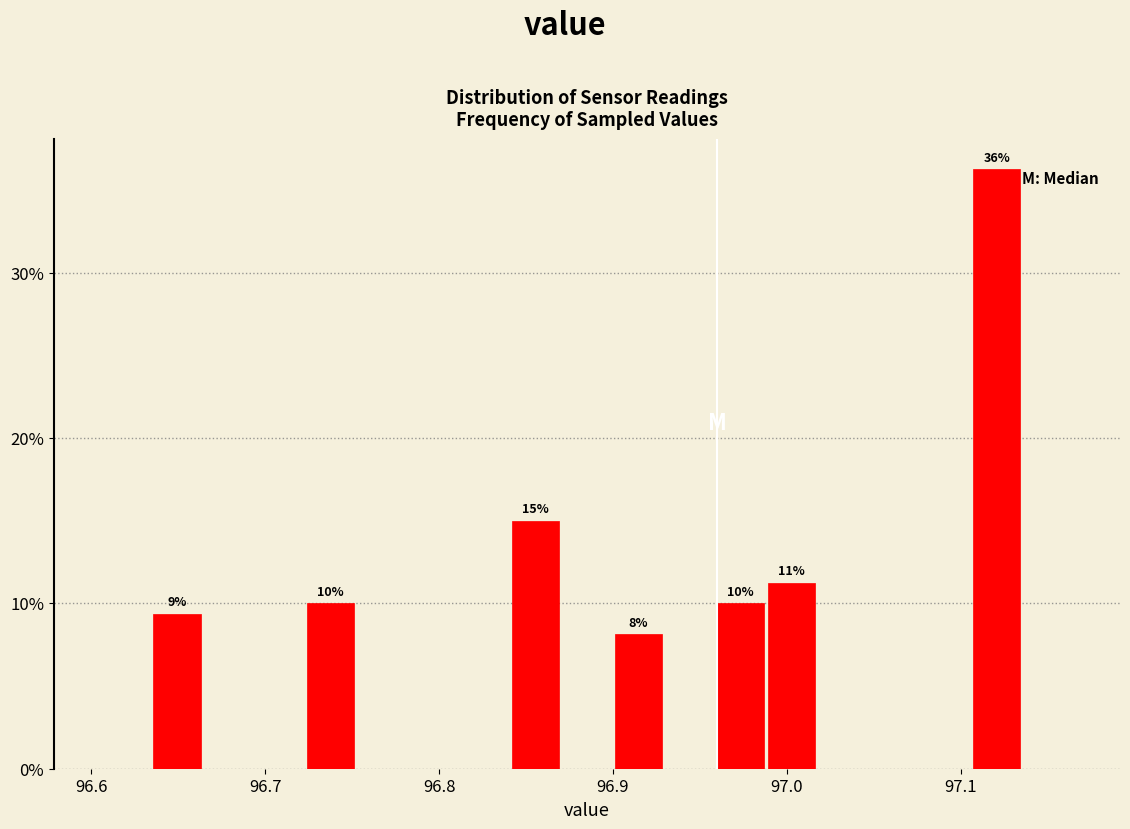

Around what value on the x-axis is the tallest bar? Give the approximate position of its centre, as read against the axis.

97.12